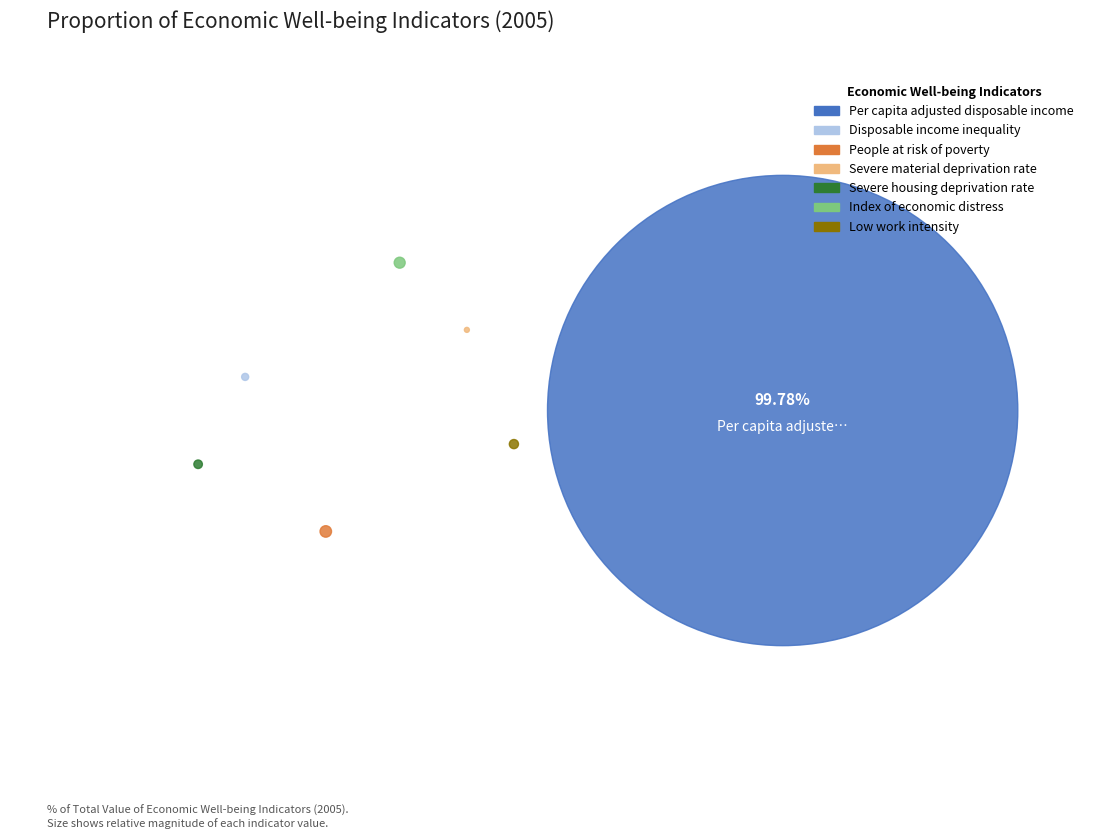

What is the change in value from Severe housing deprivation rate to Low work intensity?

+1.0